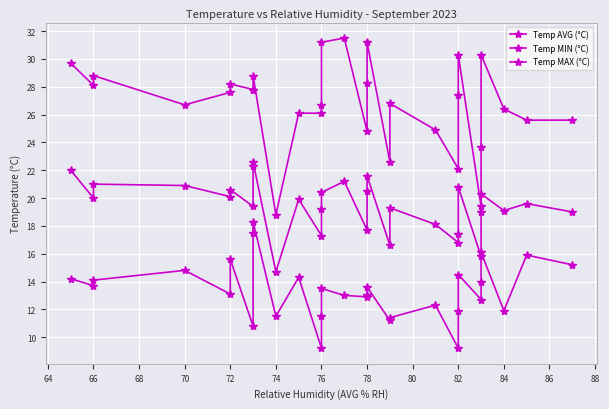

Which series has the largest range (max minus min)?

Temp MAX (°C)